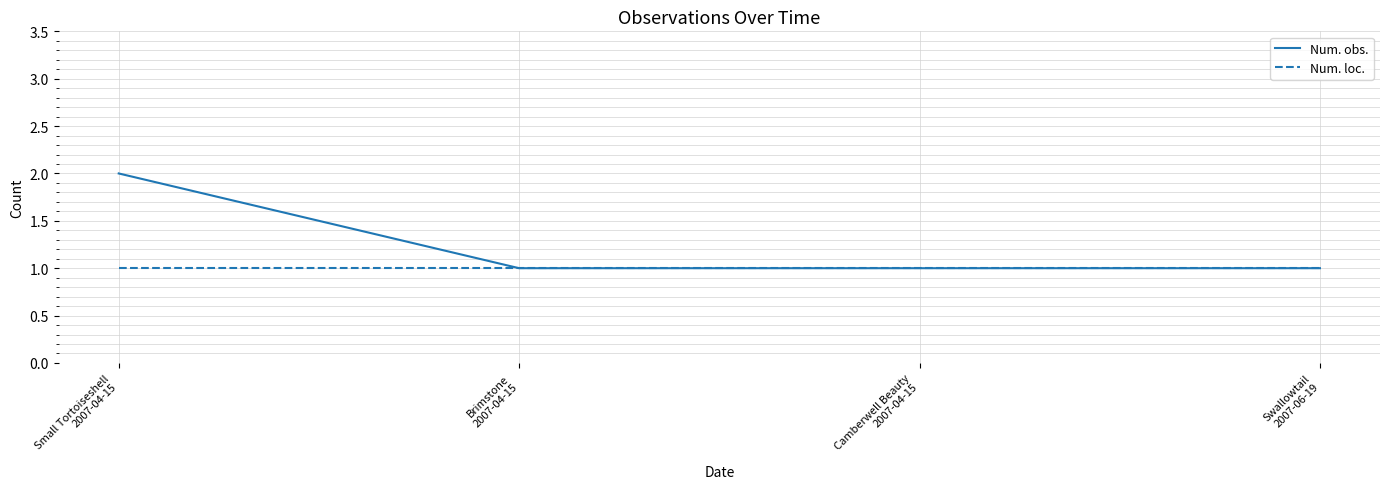

What is the minimum value shown in the chart?

1